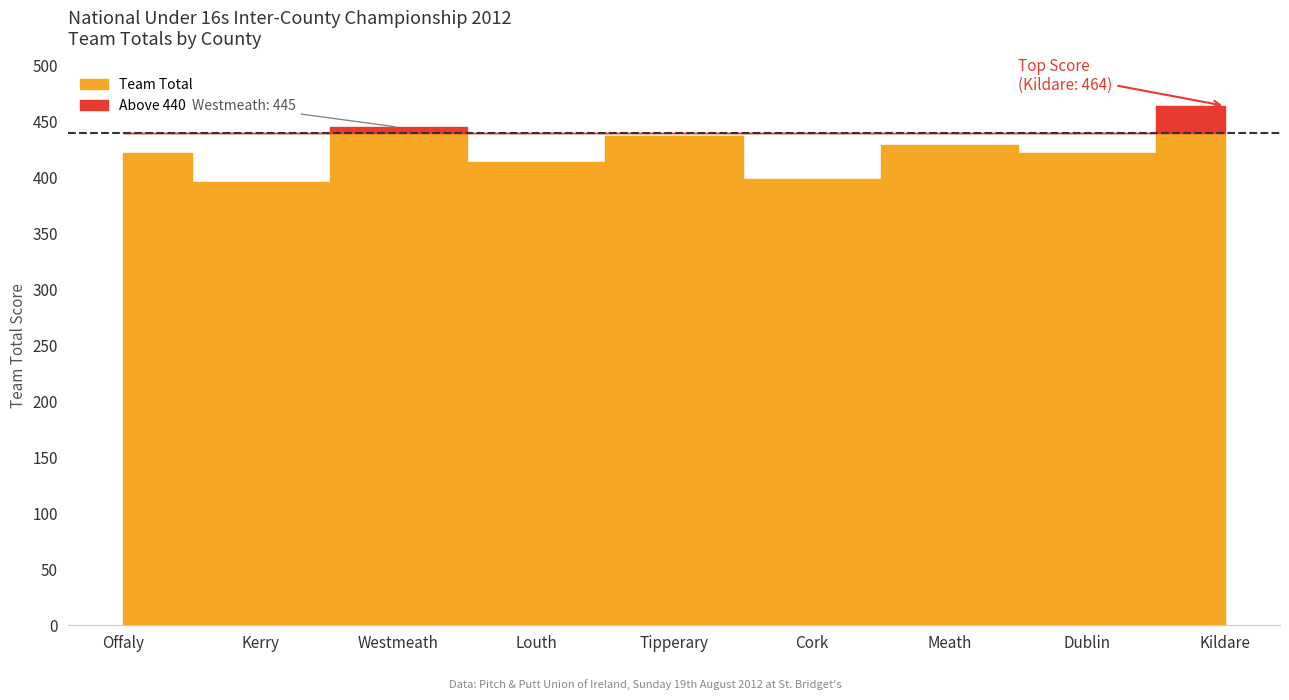

Rank the categories by value from highest to lowest.

Kildare, Westmeath, Tipperary, Meath, Offaly, Dublin, Louth, Cork, Kerry